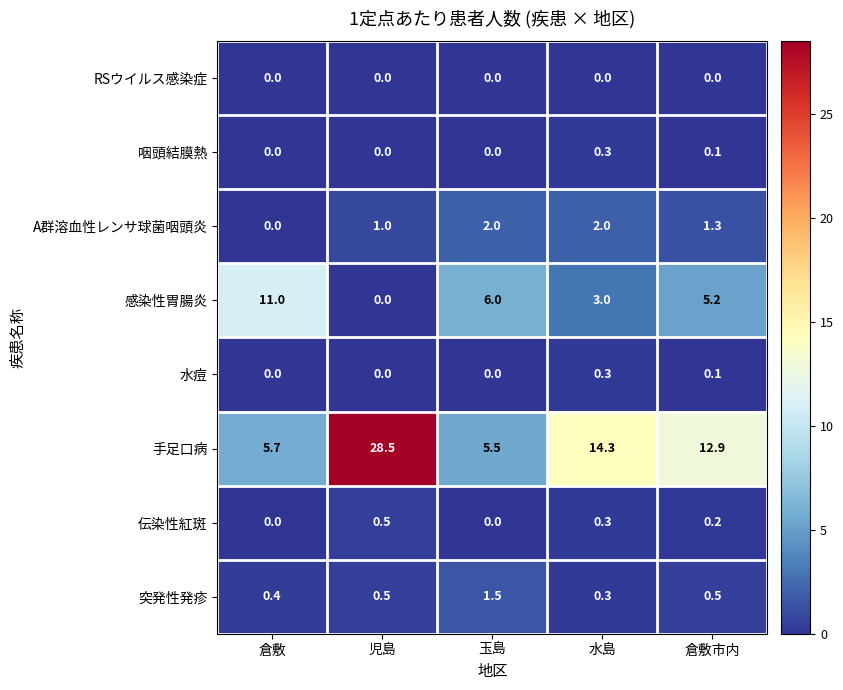

At how many categories does at least one series exceed 0?

5